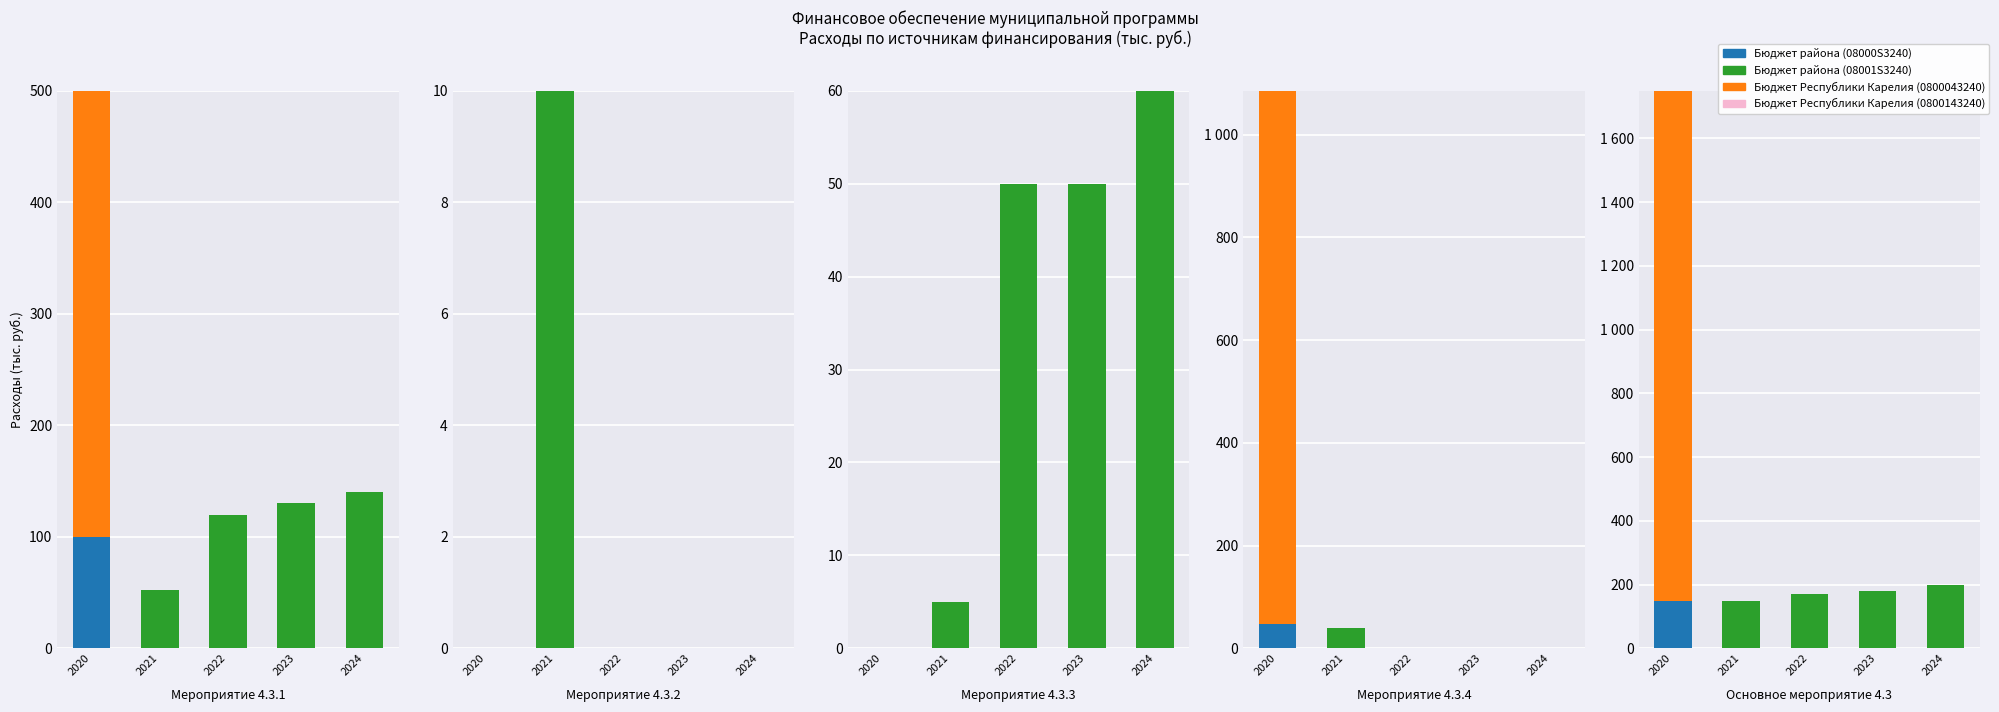

Rank the categories by Бюджет района (08001S3240) value from highest to lowest.

2024, 2023, 2022, 2021, 2020